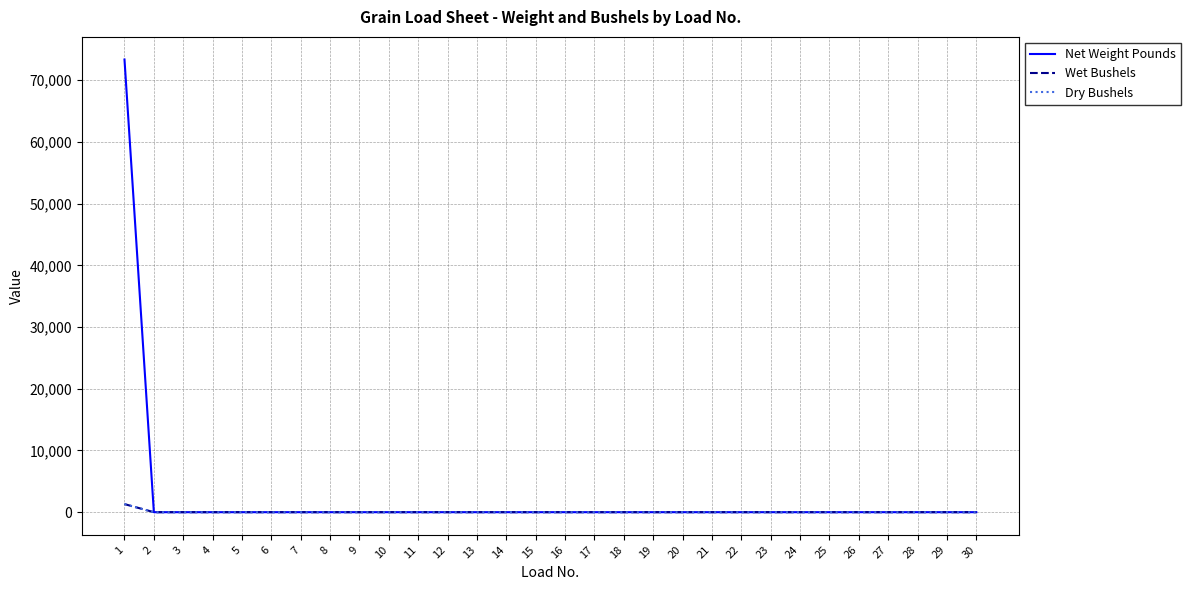

Which label corresponds to the smallest value in the chart?

2